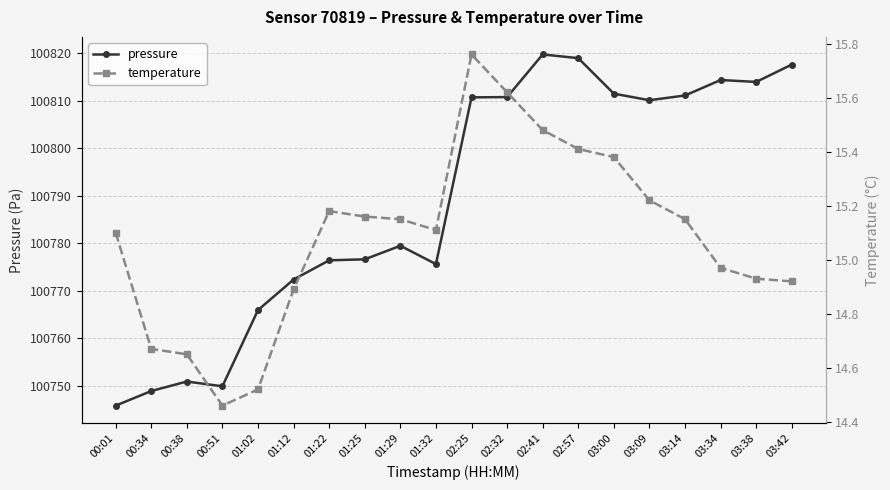

Rank the series by their average value, from highest to lowest.

pressure, temperature